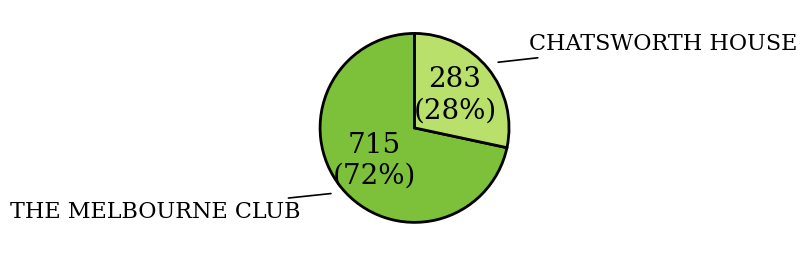

Approximately how many times larger is the value at CHATSWORTH HOUSE compared to THE MELBOURNE CLUB?

0.4